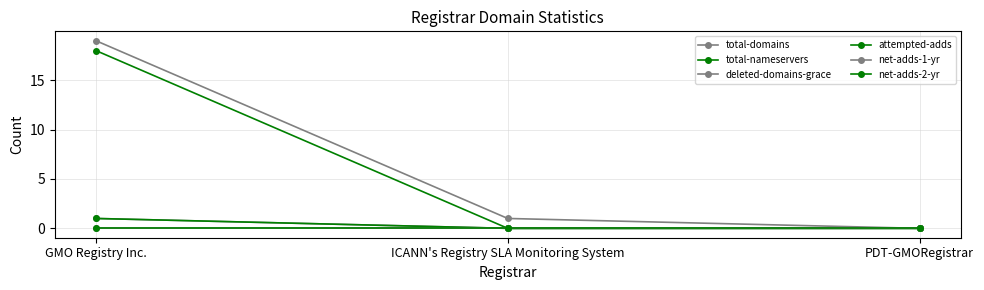

Is this an area chart (filled region under the line)?

No